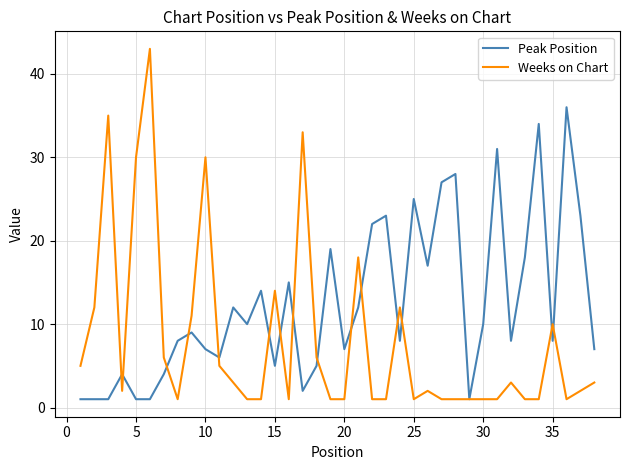

Which series has the largest total across all categories?

Peak Position